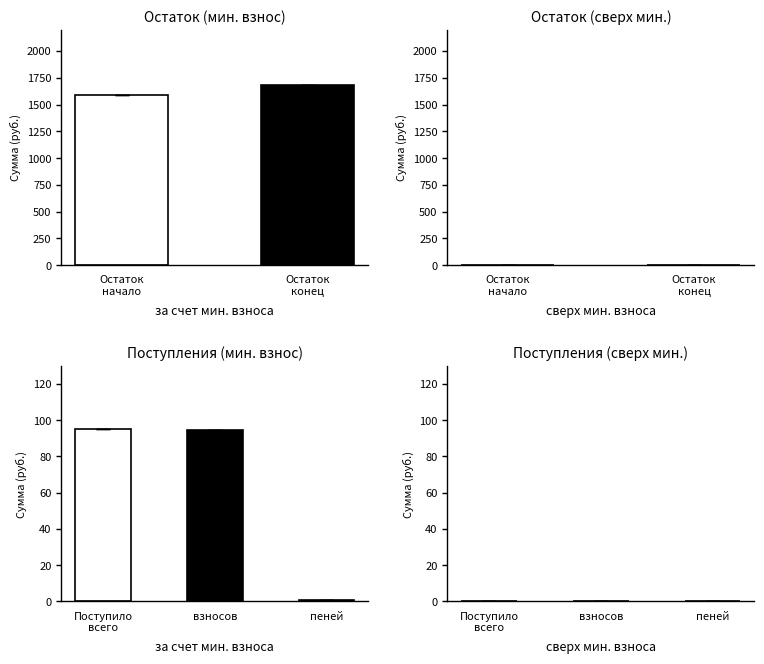

Rank the series at пеней from highest to lowest value.

за счет мин. взноса, сверх мин. взноса